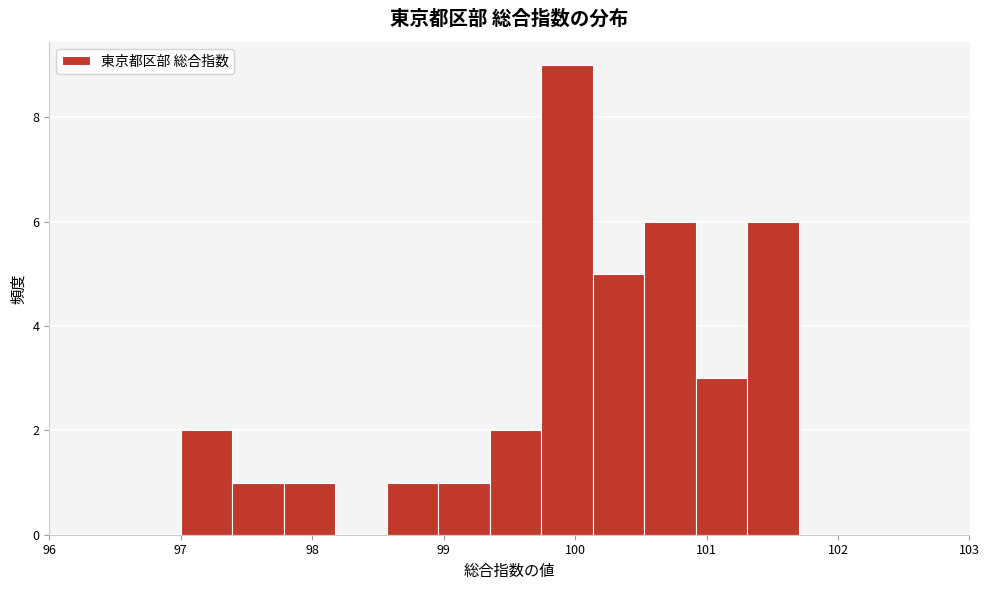

Around what value on the x-axis is the tallest bar? Give the approximate position of its centre, as read against the axis.

99.9